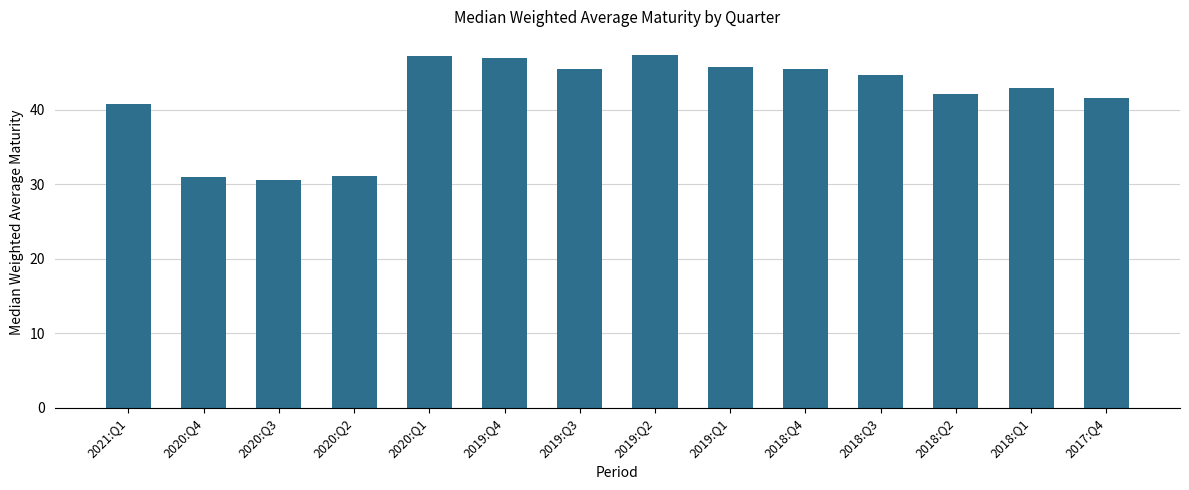

Which has a higher value, 2018:Q1 or 2020:Q4?

2018:Q1